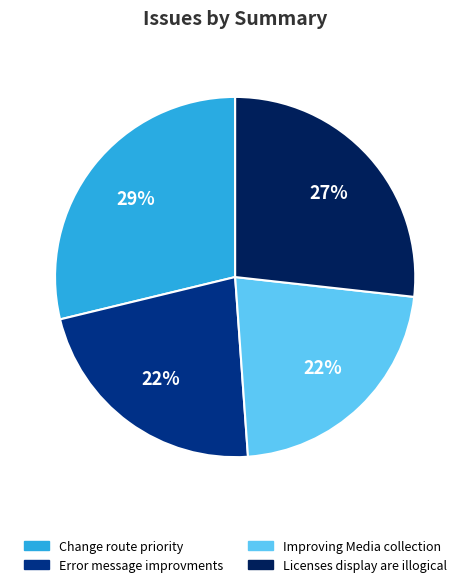

Combined, do Error message improvments and Change route priority account for over 50%?

Yes